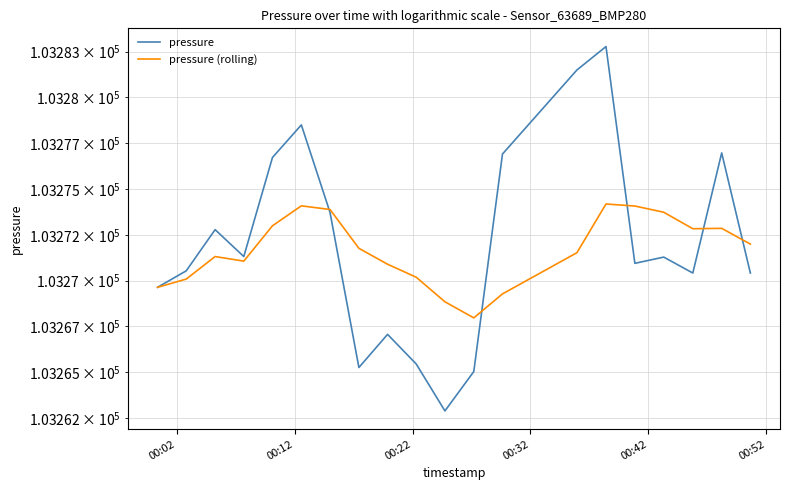

What is the label of the 4th point from the left?

00:32